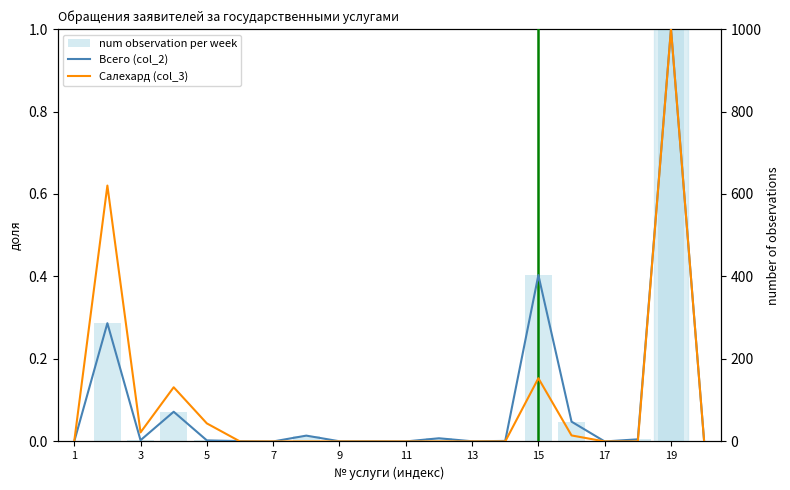

Which series has the widest spread of values?

num observation per week